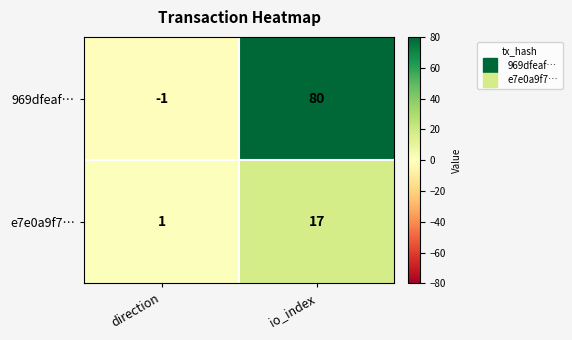

How many data points does each series have?

2